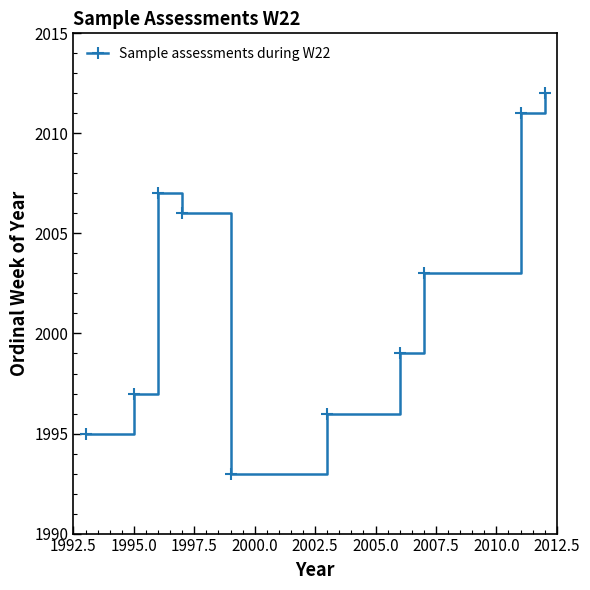

How many data points are less than 2003?

5